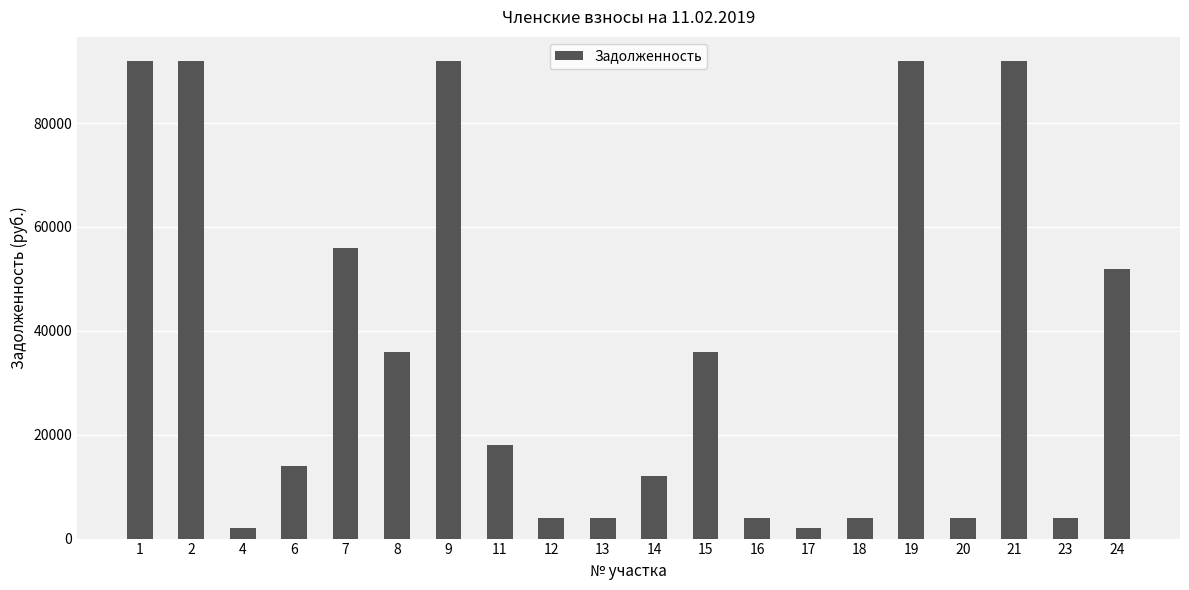

What is the difference between the values at 8 and 13?

32000